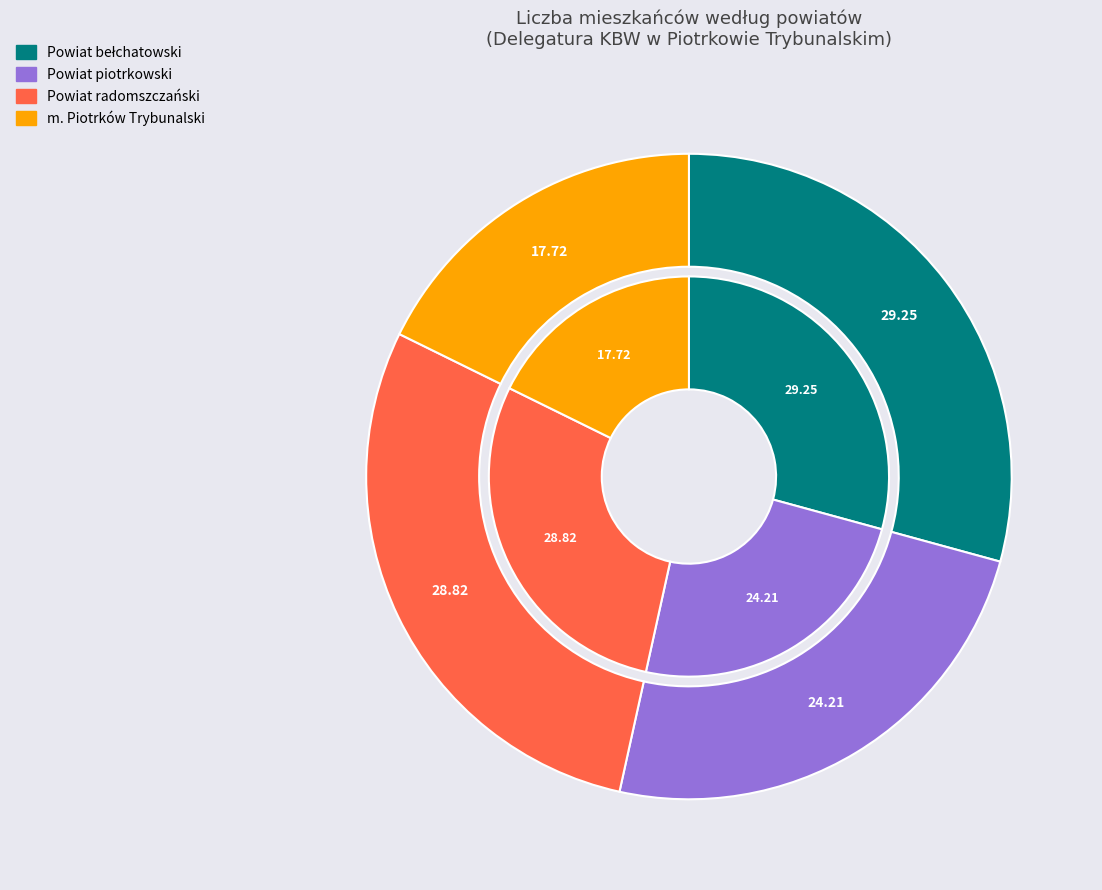

How many segments does this pie chart have?

4